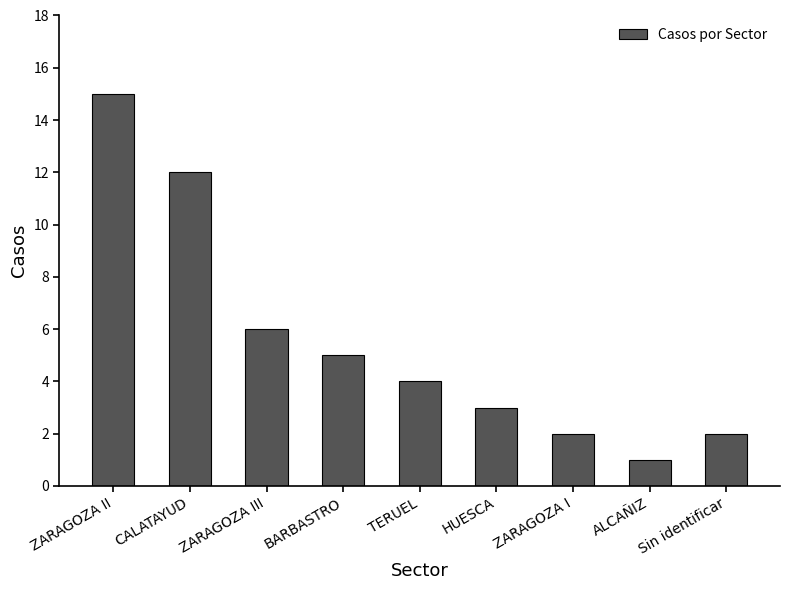

What is the difference between the maximum and minimum values?

14